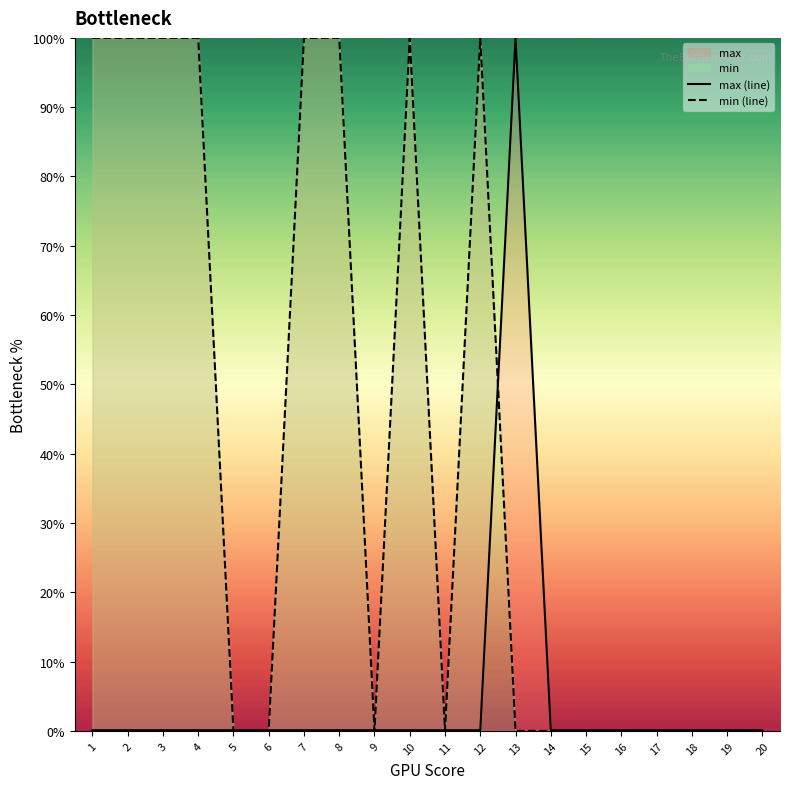

At which category is the sum across all series the highest?

1